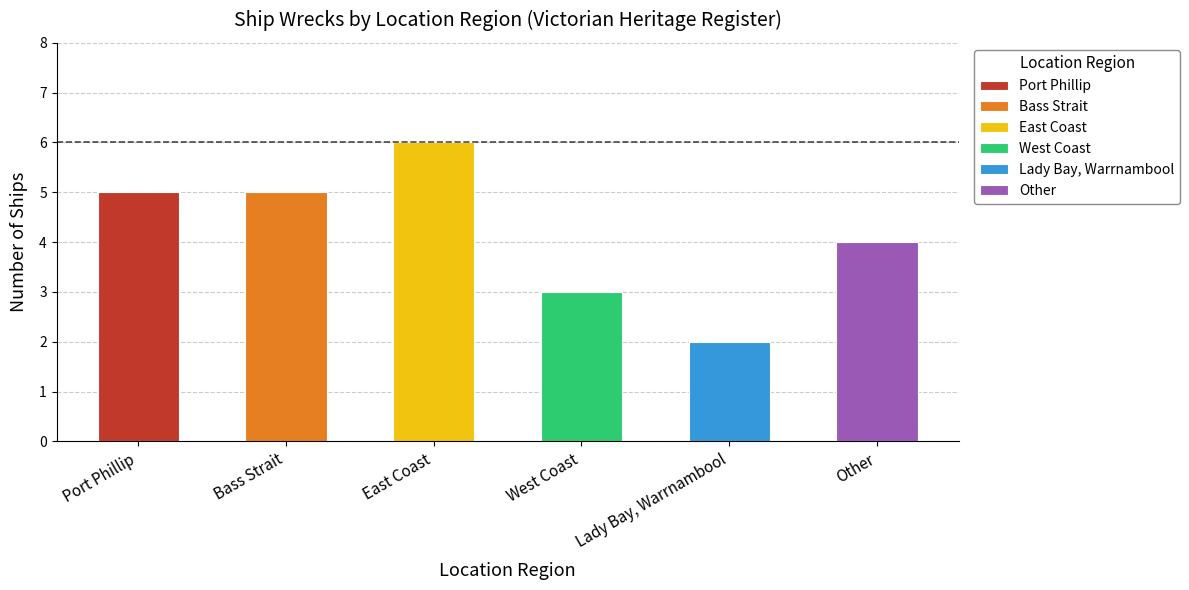

Rank the categories by value from lowest to highest.

Lady Bay, Warrnambool, West Coast, Other, Port Phillip, Bass Strait, East Coast